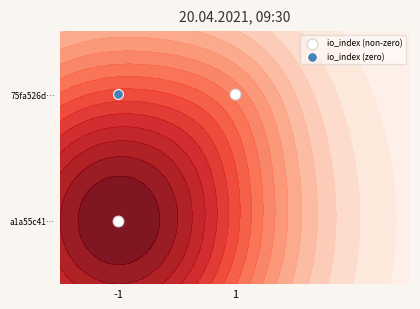

Reading left to right, what are all the values shown in this chart?

-1=0	1=1